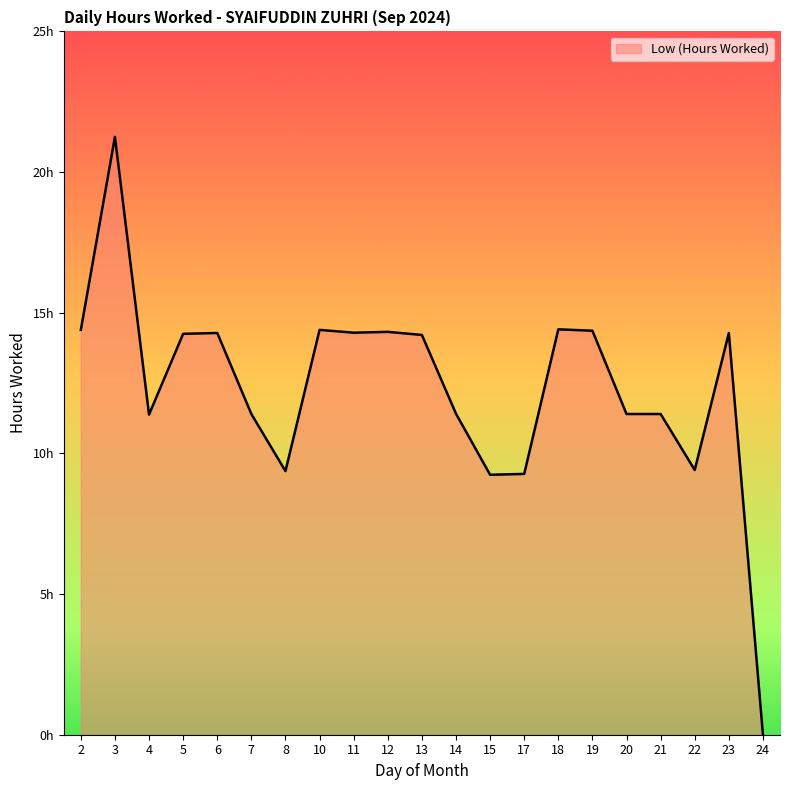

Does the chart have visible grid lines?

No